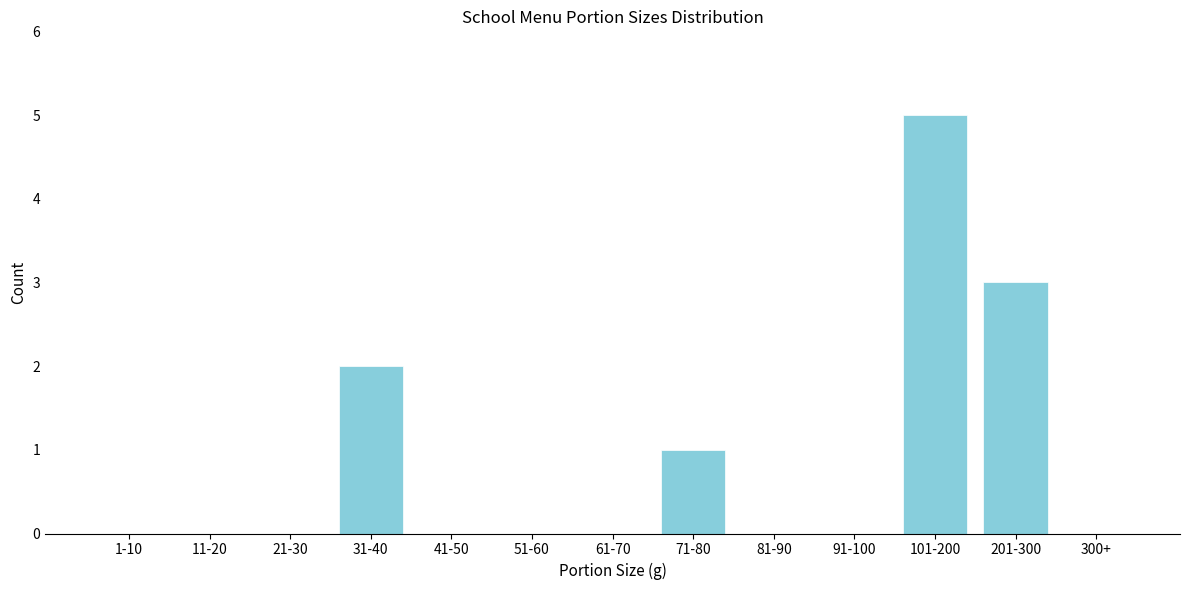

Reading right to left, list all the values displayed in this chart.

300+=0	201-300=3	101-200=5	91-100=0	81-90=0	71-80=1	61-70=0	51-60=0	41-50=0	31-40=2	21-30=0	11-20=0	1-10=0